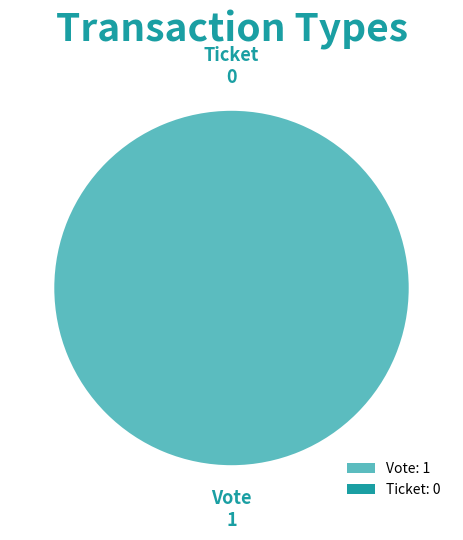

What is the smallest slice in the pie chart?

Ticket